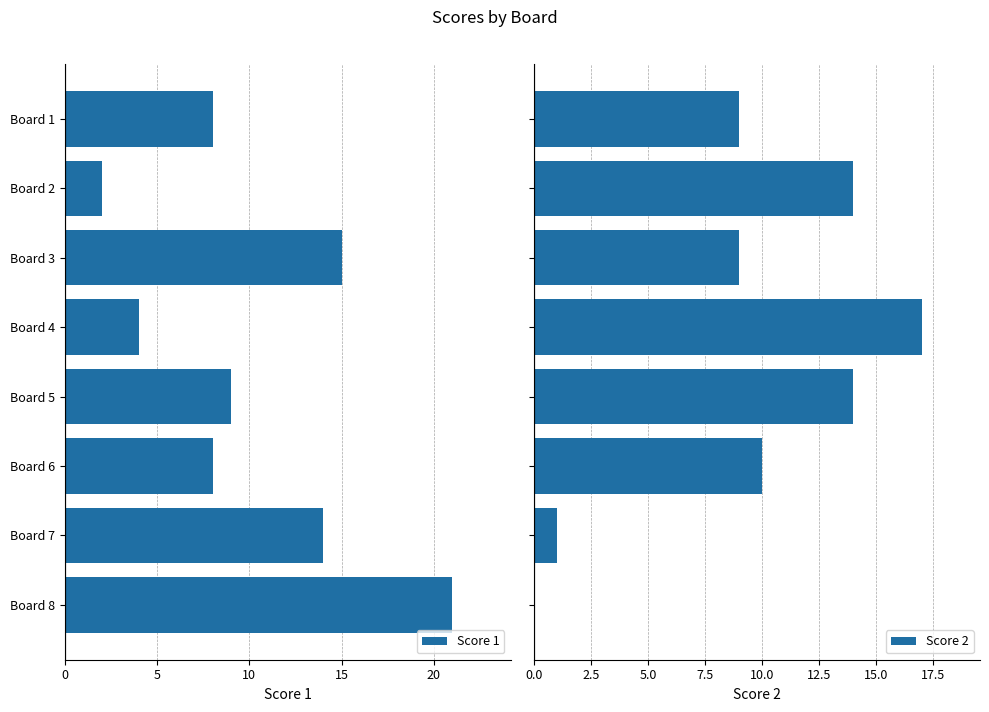

How many data points in Score 2 are less than 10?

4